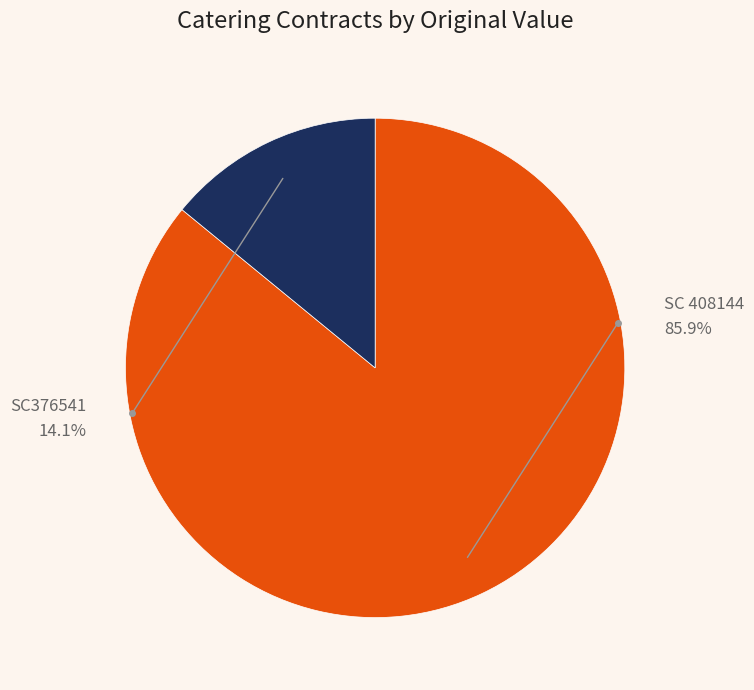

True or false: SC 408144 accounts for 86% of the total.

True